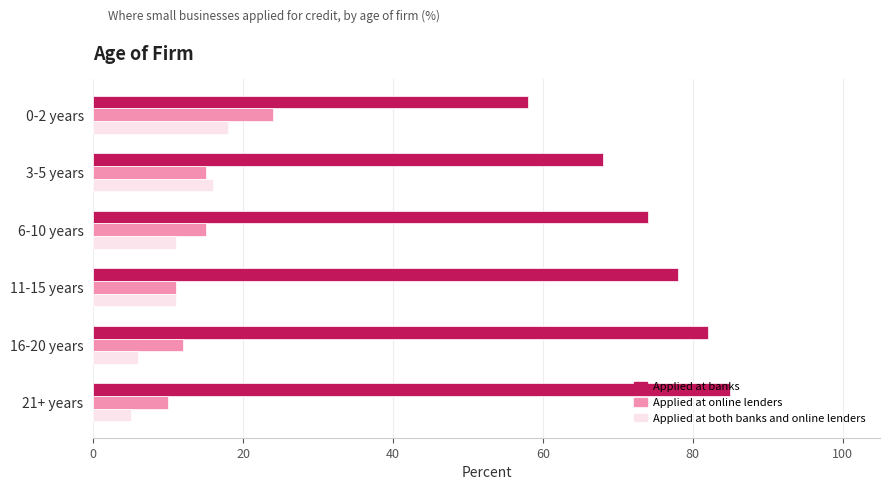

Rank the series at 0-2 years from highest to lowest value.

Applied at banks, Applied at online lenders, Applied at both banks and online lenders